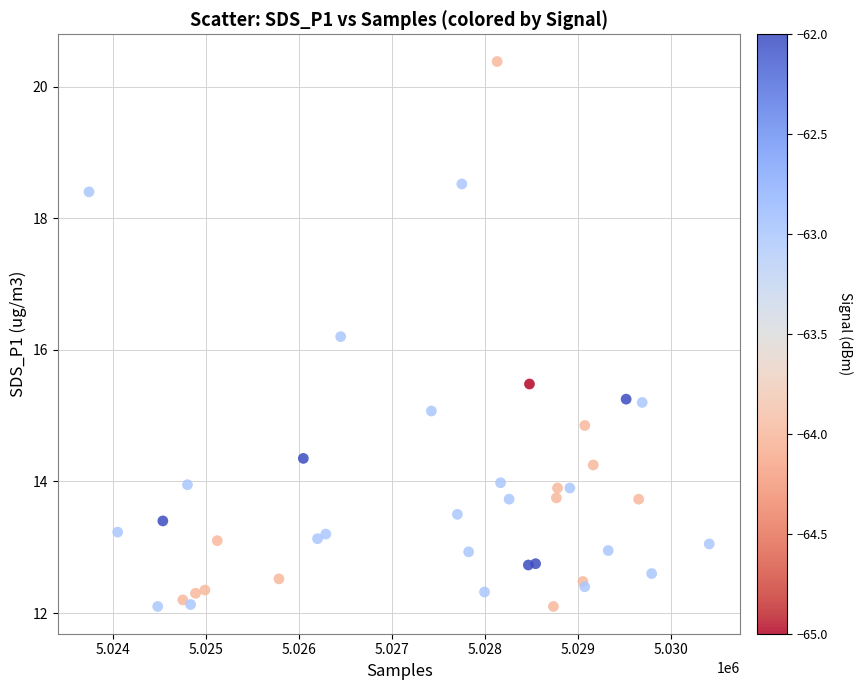

What Y value in the scatter plot is closest to 16?

16.2